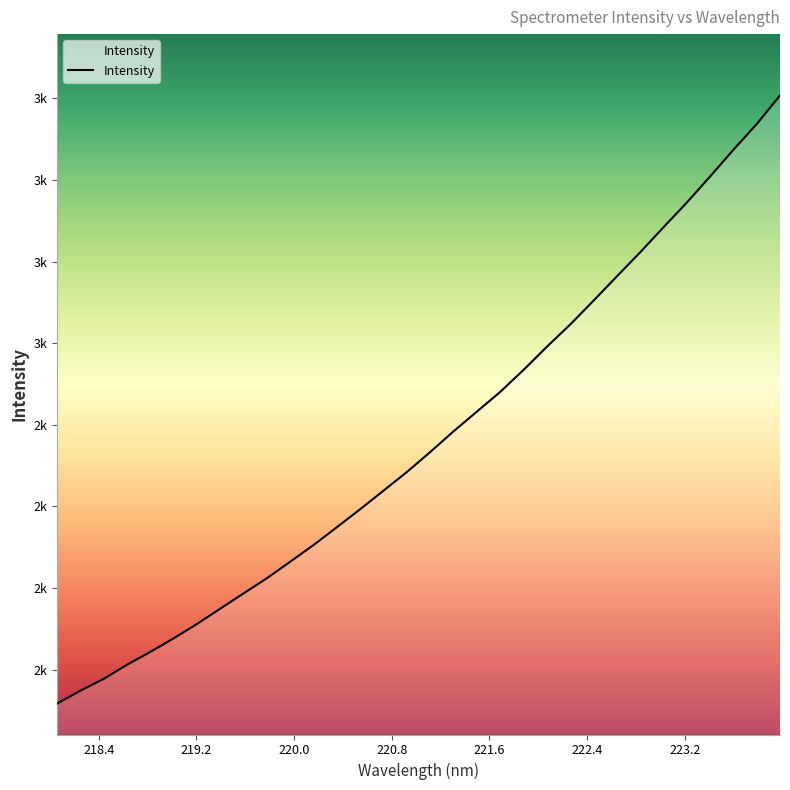

Reading left to right, what are all the values shown in this chart?

1896.0	1935.4	1971.8	2015.2	2054.5	2096.2	2140.1	2187.3	2234.1	2280.6	2331.2	2382.4	2436.9	2492.3	2549.0	2606.1	2667.3	2730.6	2790.9	2851.4	2918.7	2989.6	3057.7	3130.7	3205.0	3278.8	3355.3	3431.0	3510.9	3592.7	3671.3	3759.0